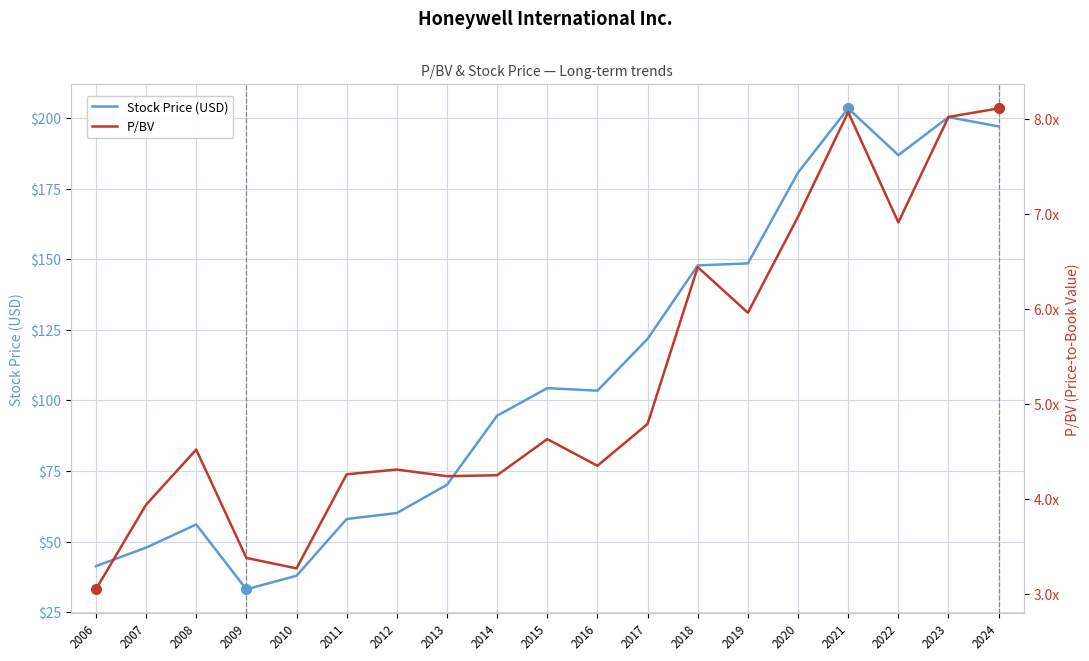

Which series changed the most between 2018 and 2019?

Stock Price (USD)